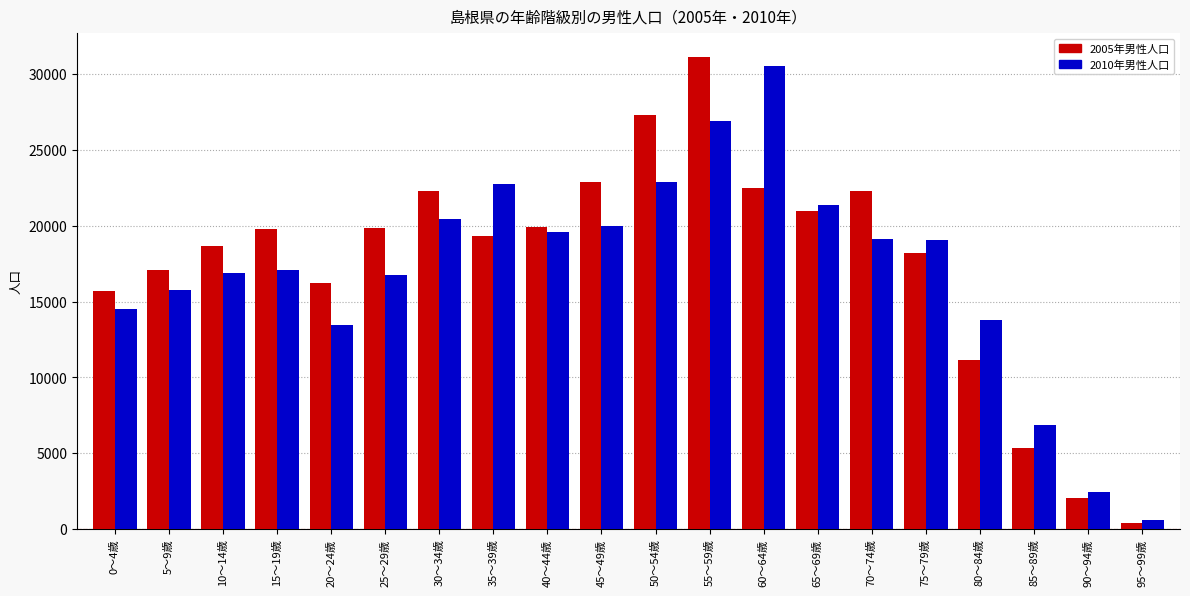

What is the sum of all 2005年男性人口 values?

352962